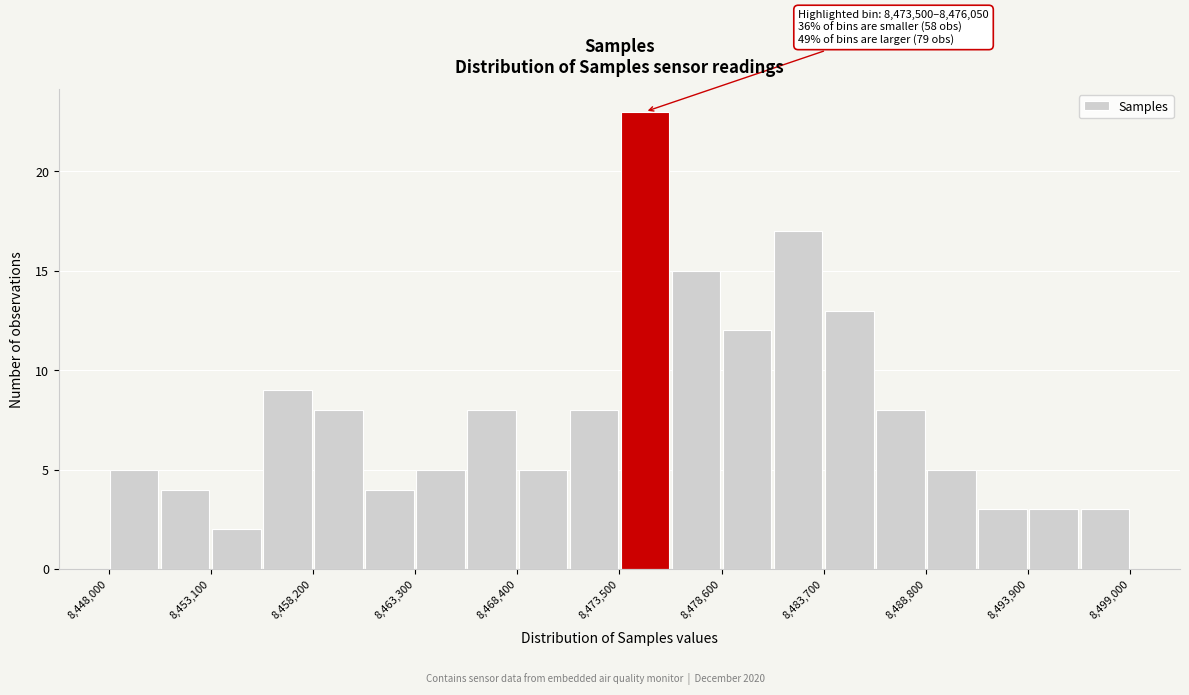

Read against the x-axis, roughly where is the centre of the tallest bar?

8475000